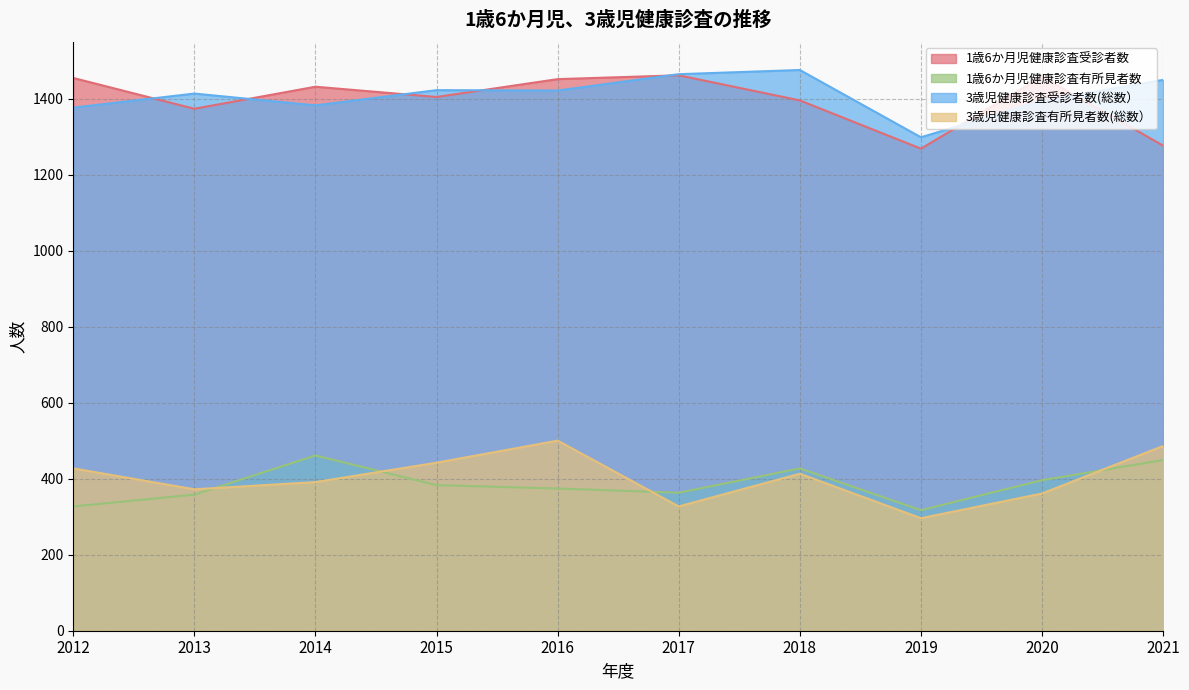

Rank the series by their maximum value, from lowest to highest.

1歳6か月児健康診査有所見者数, 3歳児健康診査有所見者数(総数）, 1歳6か月児健康診査受診者数, 3歳児健康診査受診者数(総数）